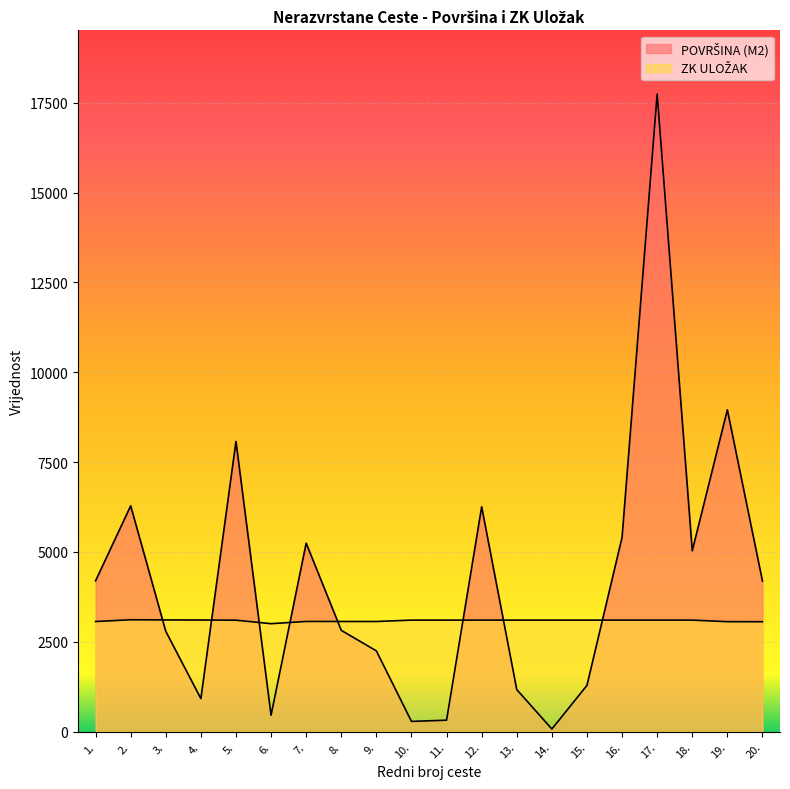

Count the number of categories in the chart.

20